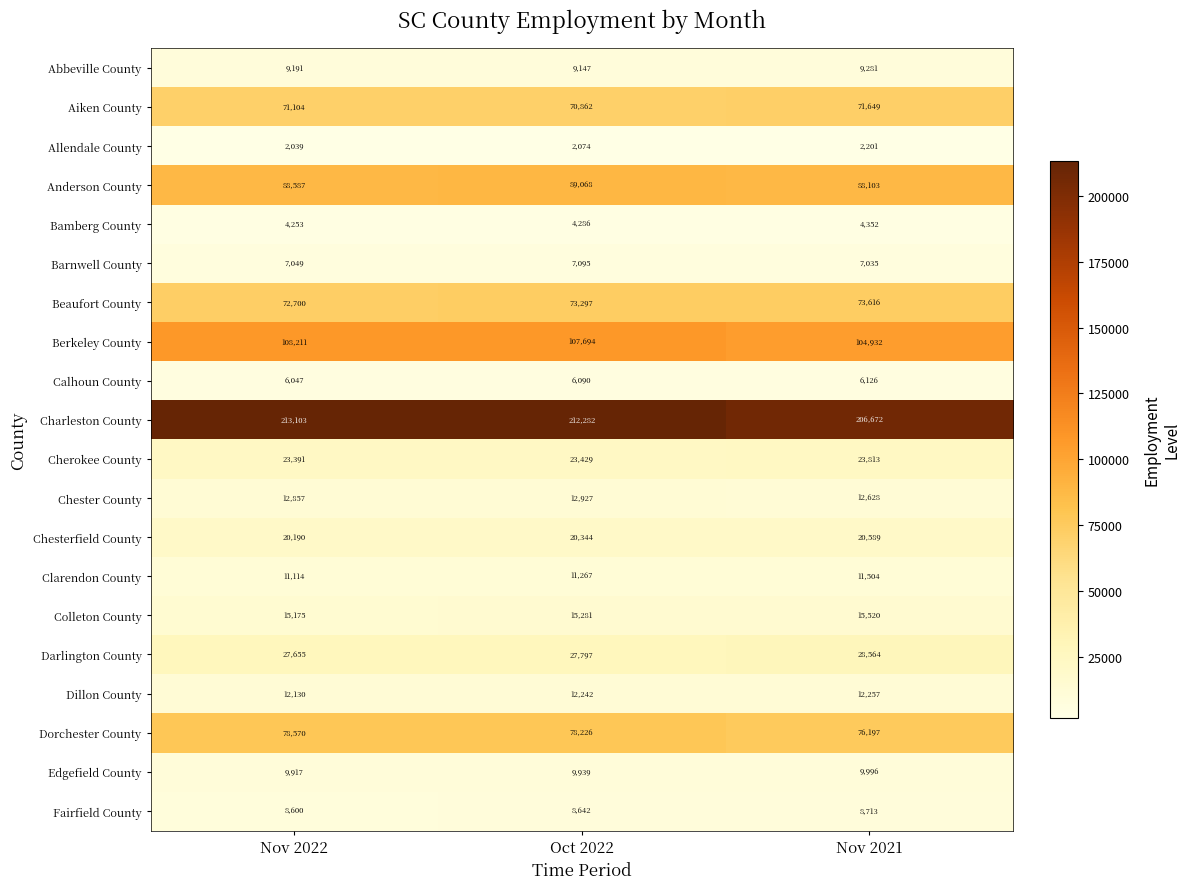

At which category is the sum across all series the highest?

Oct 2022